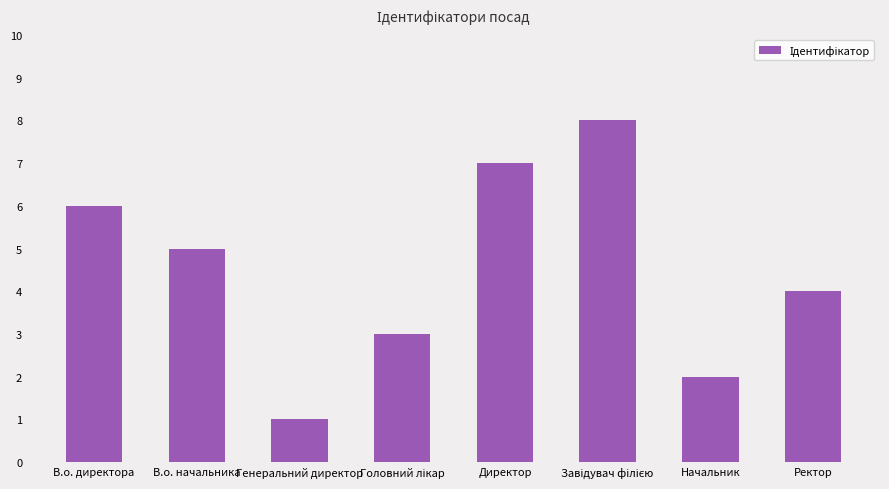

The value at Начальник is 2. True or false?

True